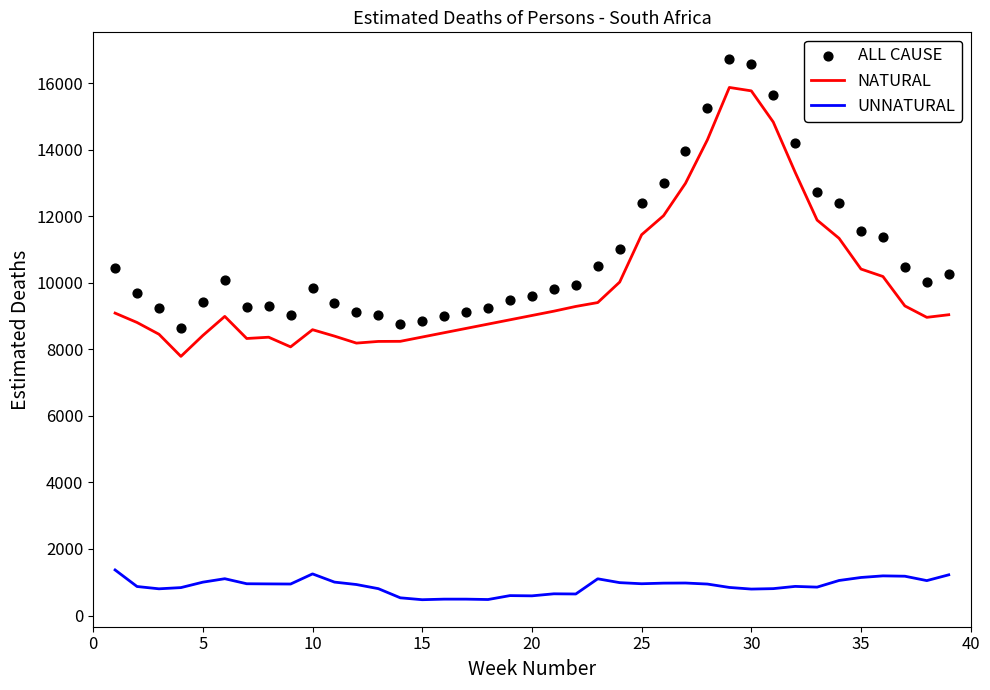

Which series has the largest Y range (max minus min)?

ALL CAUSE